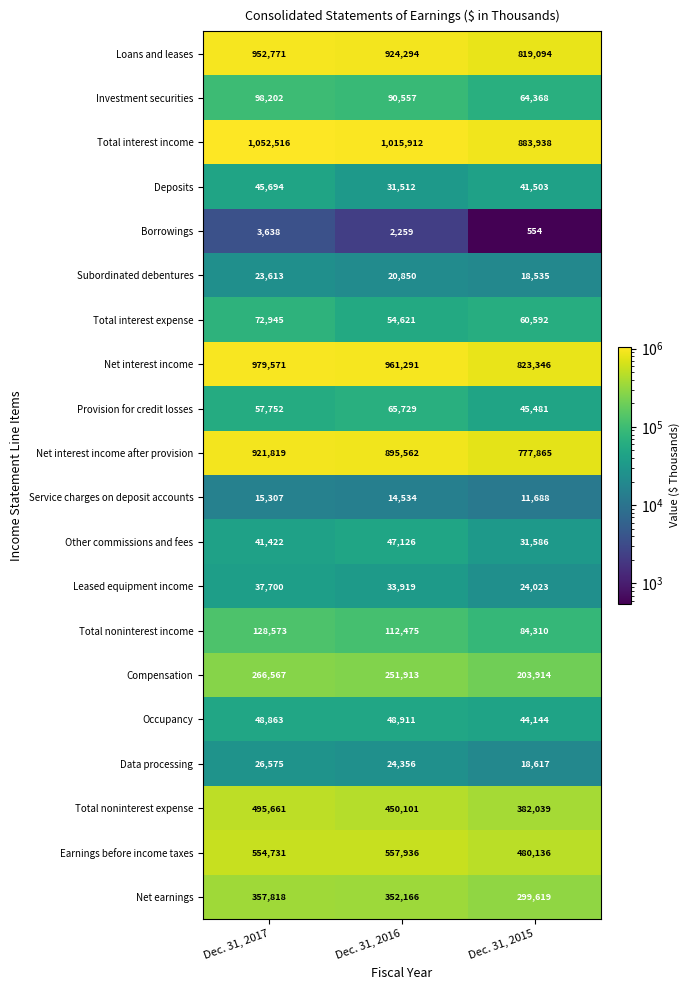

What is the difference between the maximum and minimum values in the Other commissions and fees series?

15540